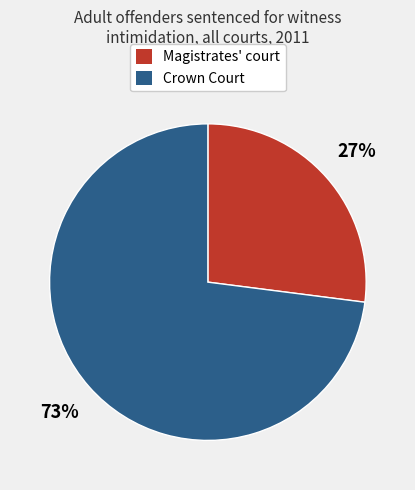

Do Magistrates' court and Crown Court together represent more than half of the pie?

Yes